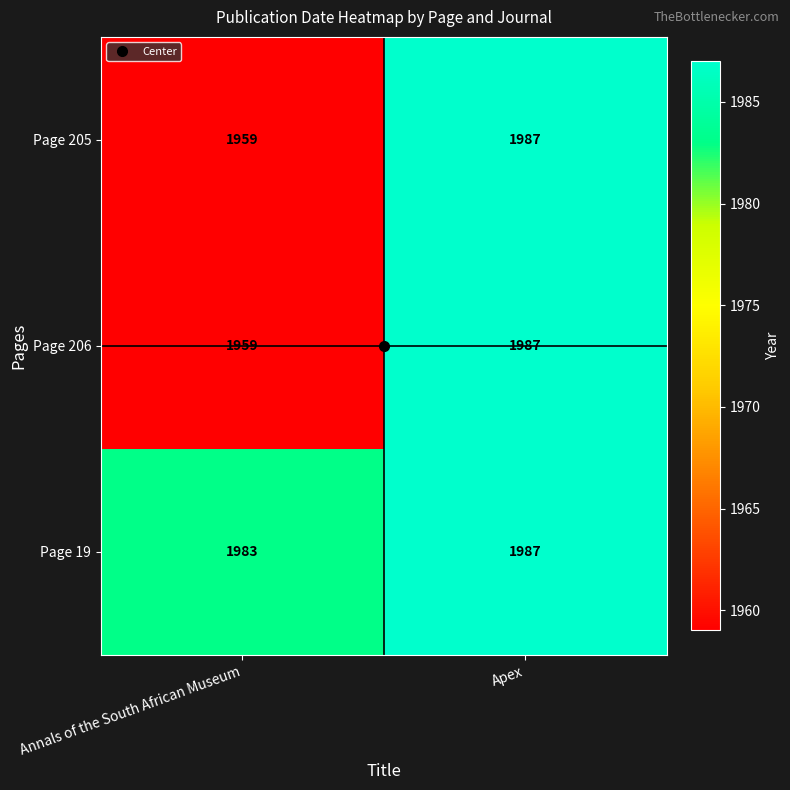

At which label is Page 205 closest to 1973?

Annals of the South African Museum